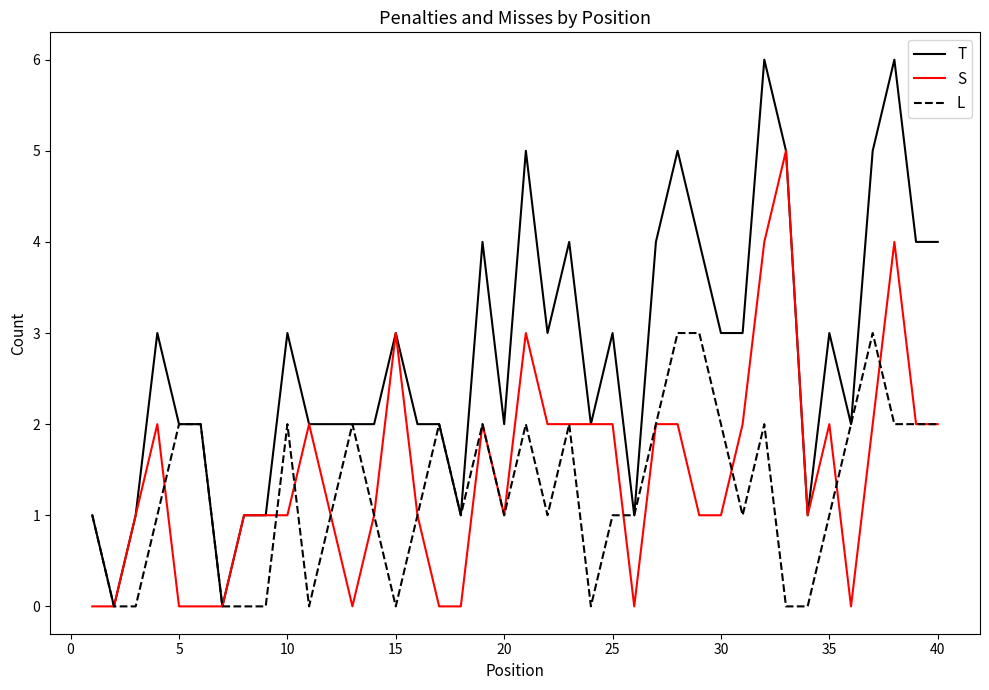

Which series has the largest total across all categories?

T